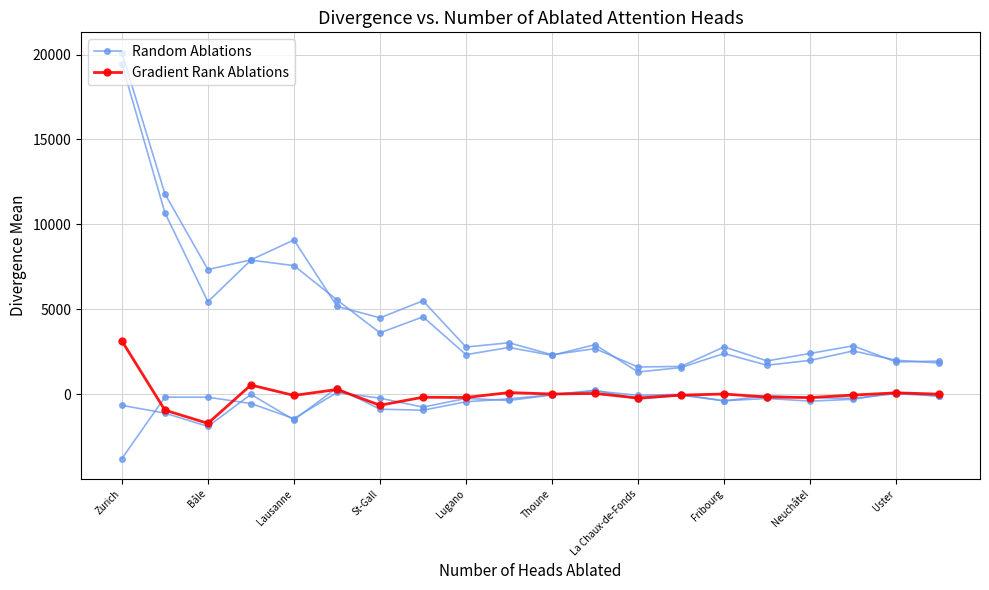

True or false: Random Ablations and Gradient Rank Ablations cross at least once.

False